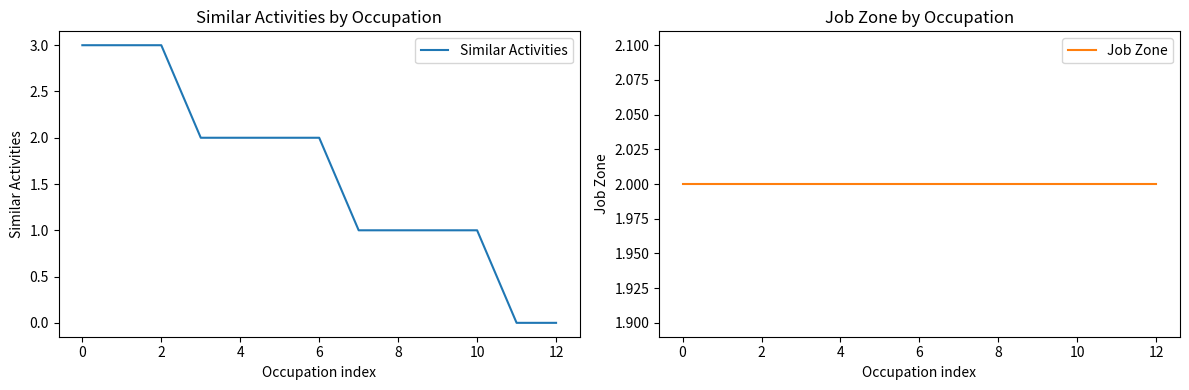

True or false: Job Zone and Similar Activities cross at least once.

False